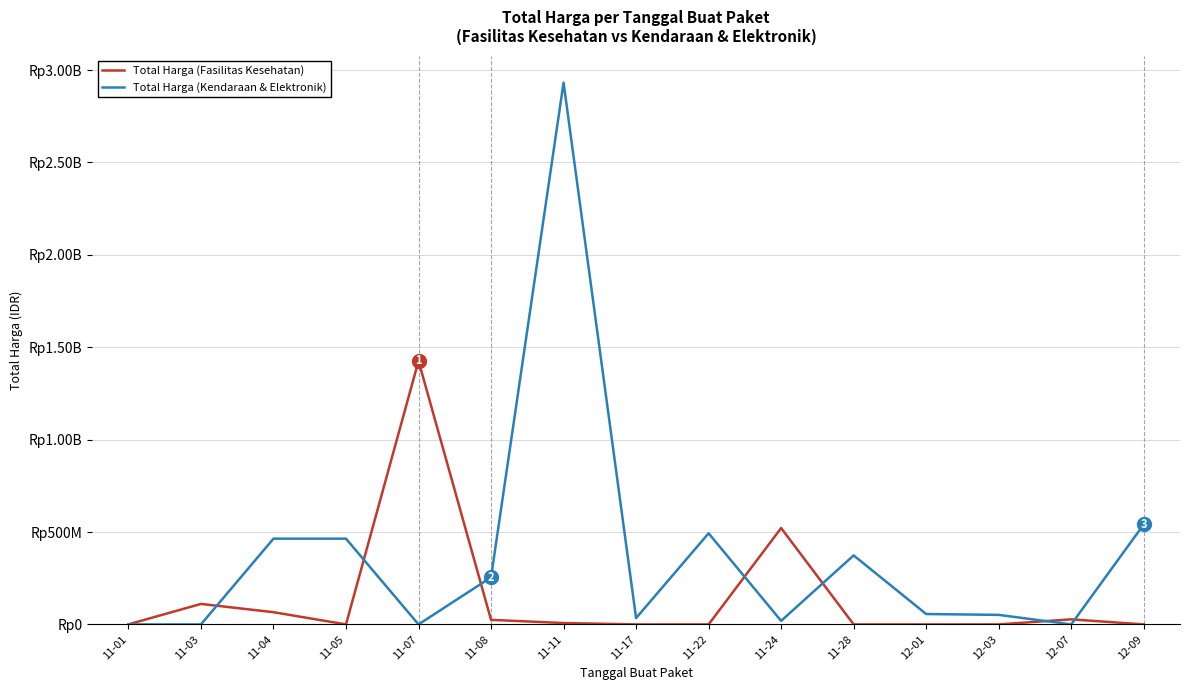

Is this an area chart (filled region under the line)?

No